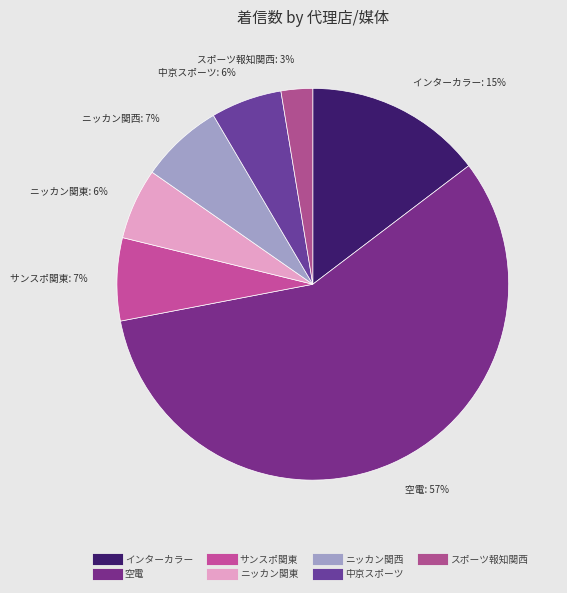

The ニッカン関西 slice represents 1% of the pie. True or false?

False